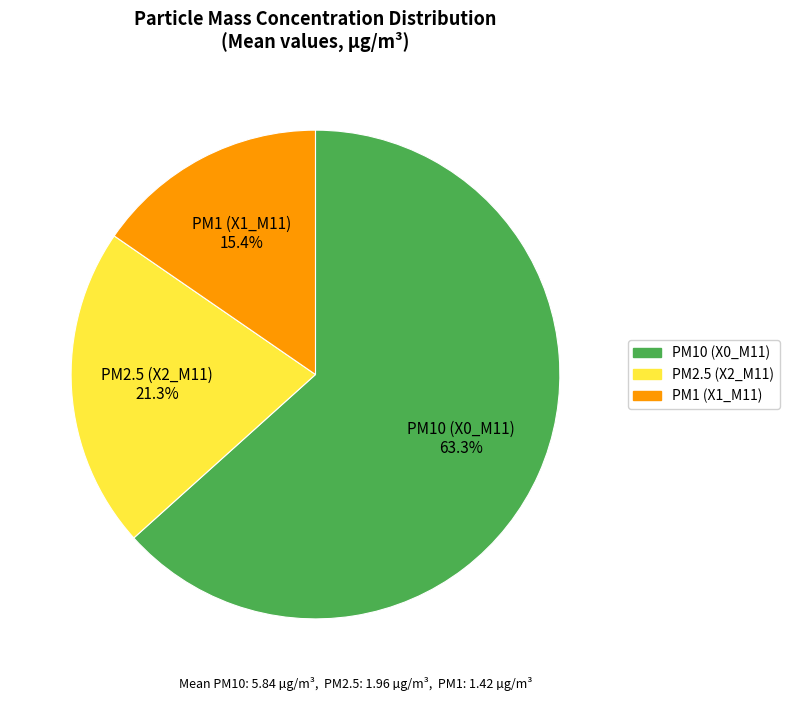

To the nearest percent, what is the average slice percentage?

33%